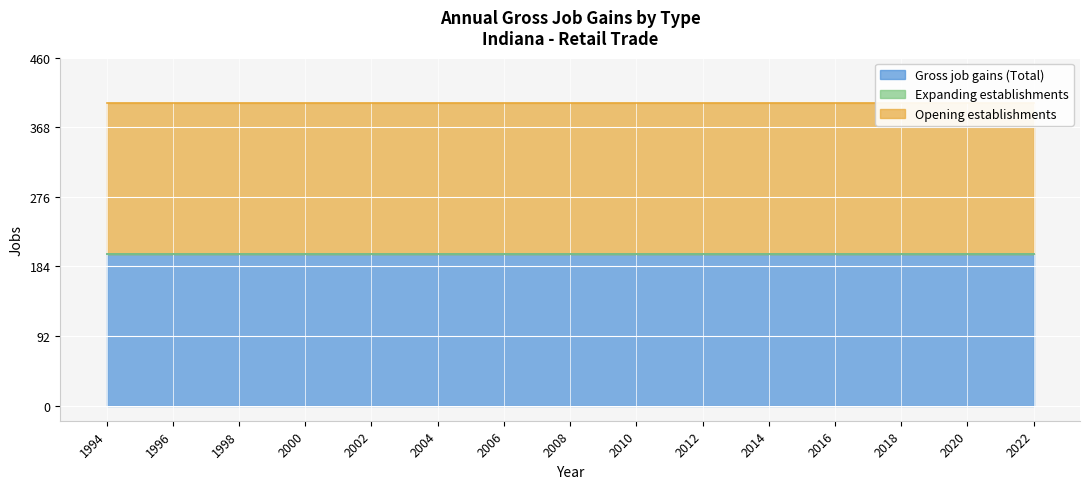

Which series has the largest total across all categories?

Gross job gains (Total)